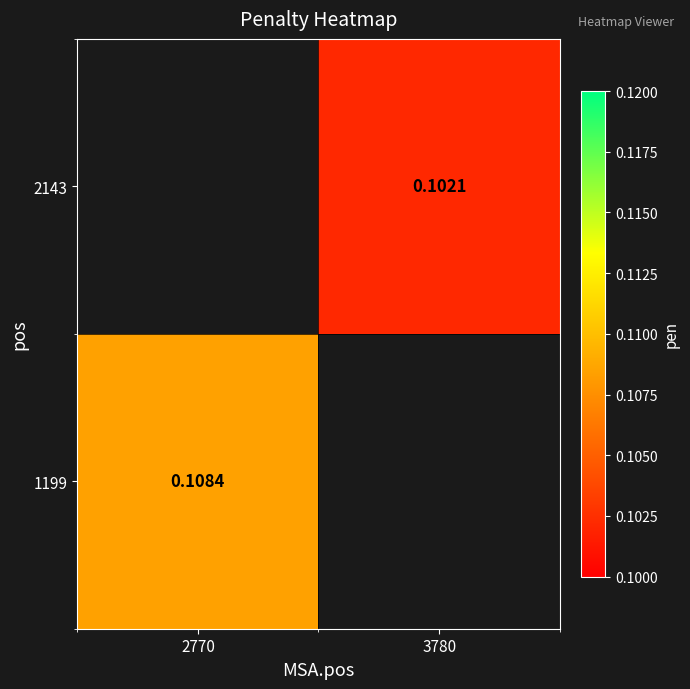

What is the smallest value displayed?

0.1